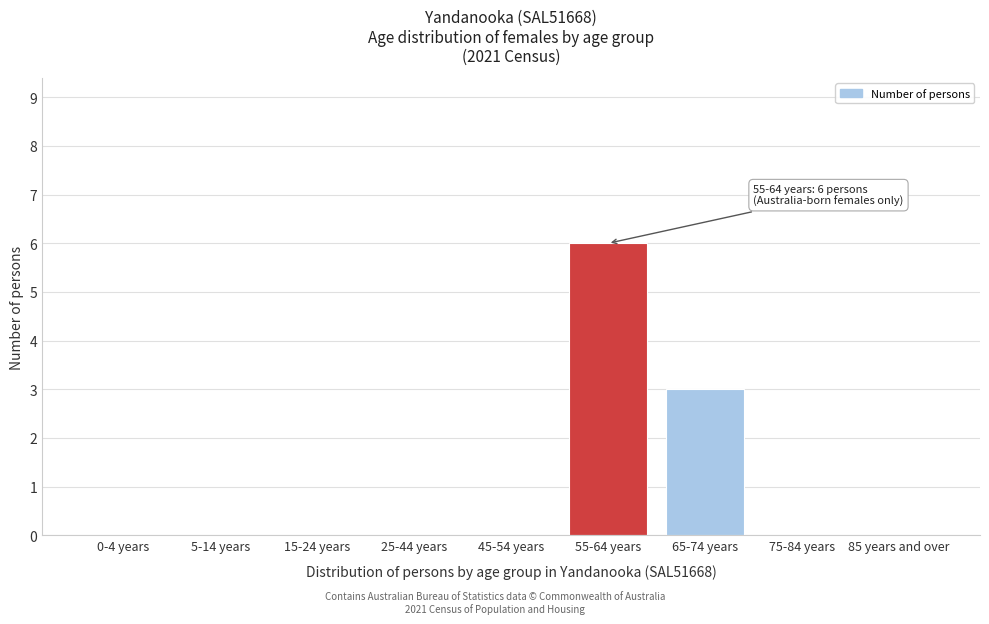

Reading left to right, list all the values displayed in this chart.

0-4 years=0	5-14 years=0	15-24 years=0	25-44 years=0	45-54 years=0	55-64 years=6	65-74 years=3	75-84 years=0	85 years and over=0